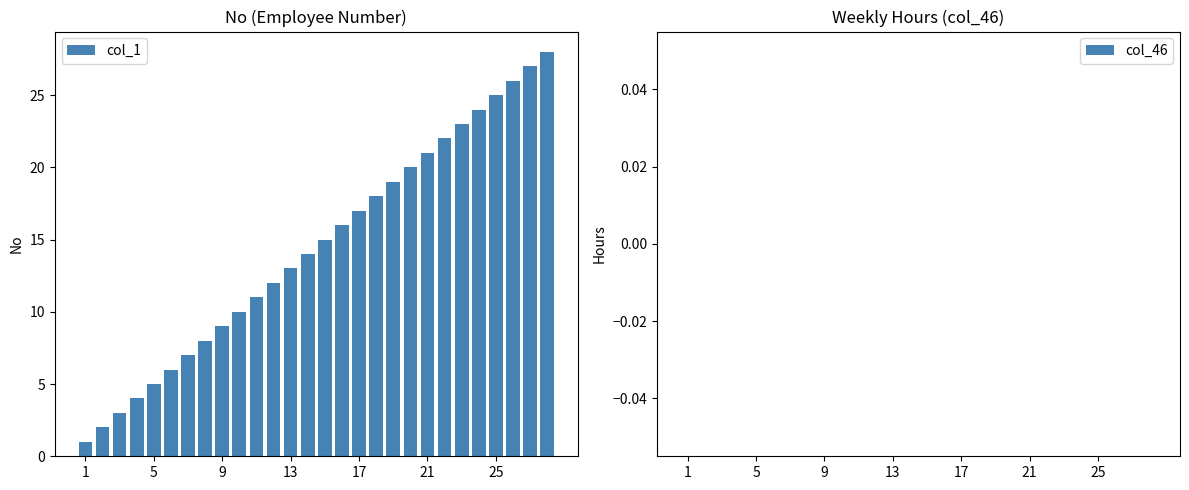

What is the difference between the maximum and second lowest values?

26